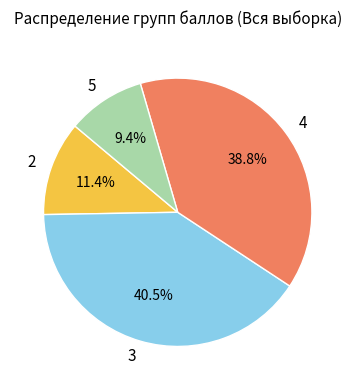

Between 2 and 4, which is larger?

4